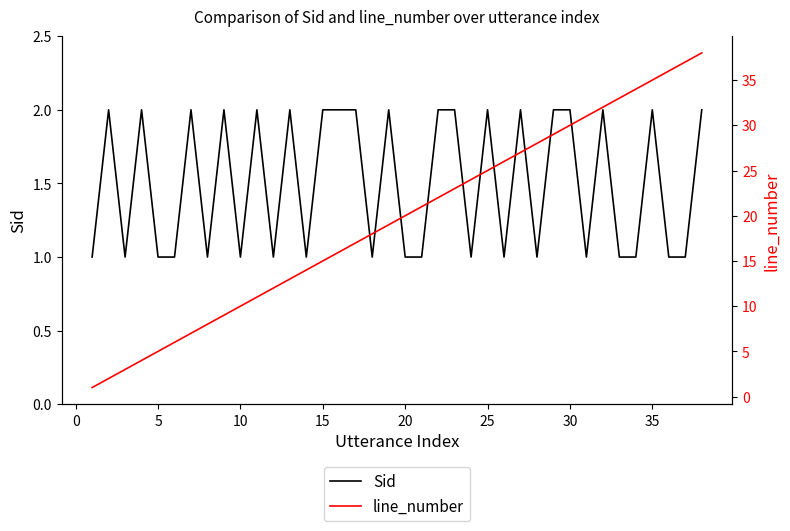

Is it true that Sid equals 2 at 25?

True